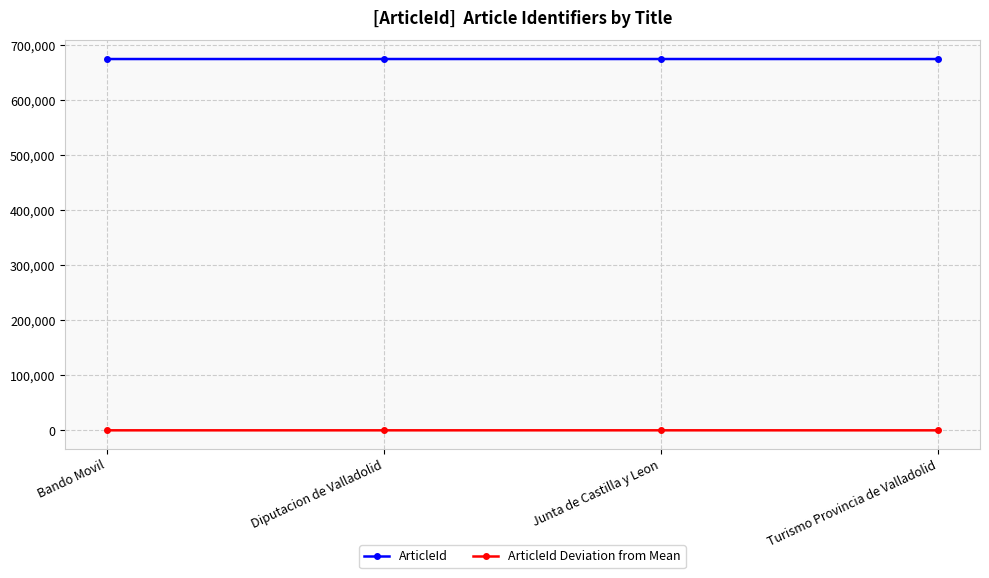

Is it true that ArticleId Deviation from Mean equals 15 at Junta de Castilla y Leon?

True